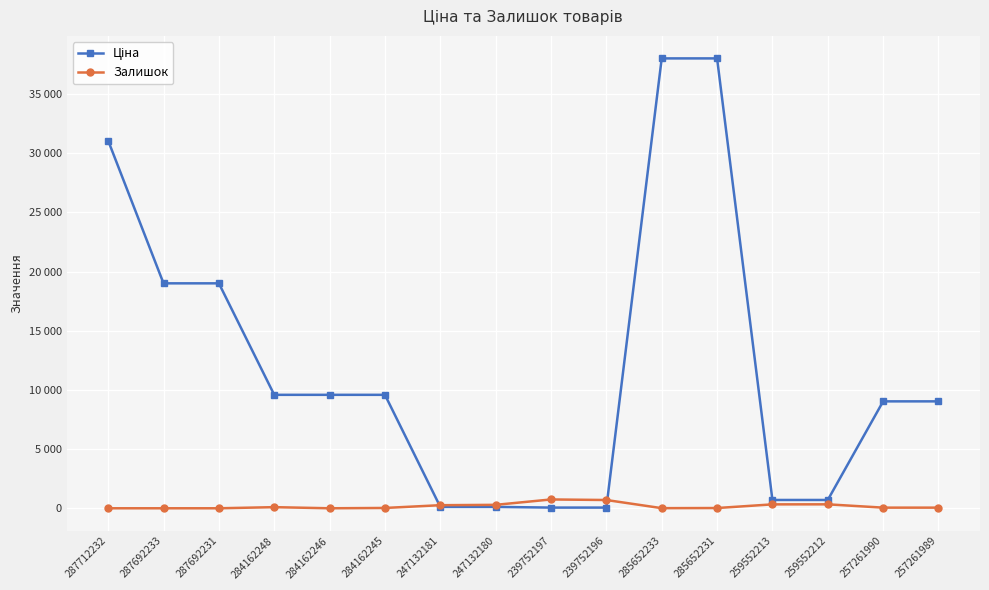

Reading left to right, transcribe all the data shown in this chart.

Ціна: 287712232=31058.4	287692233=19005.7	287692231=19005.7	284162248=9585.4	284162246=9585.4	284162245=9585.4	247132181=115.4	247132180=115.4	239752197=57.7	239752196=57.7	285652233=38011.3	285652231=38011.3	259552213=701.4	259552212=701.4	257261990=9033.4	257261989=9033.4
Залишок: 287712232=0.0	287692233=0.0	287692231=0.0	284162248=94.0	284162246=0.0	284162245=27.0	247132181=260.0	247132180=290.0	239752197=745.0	239752196=698.0	285652233=10.0	285652231=21.0	259552213=330.0	259552212=333.0	257261990=54.0	257261989=54.0